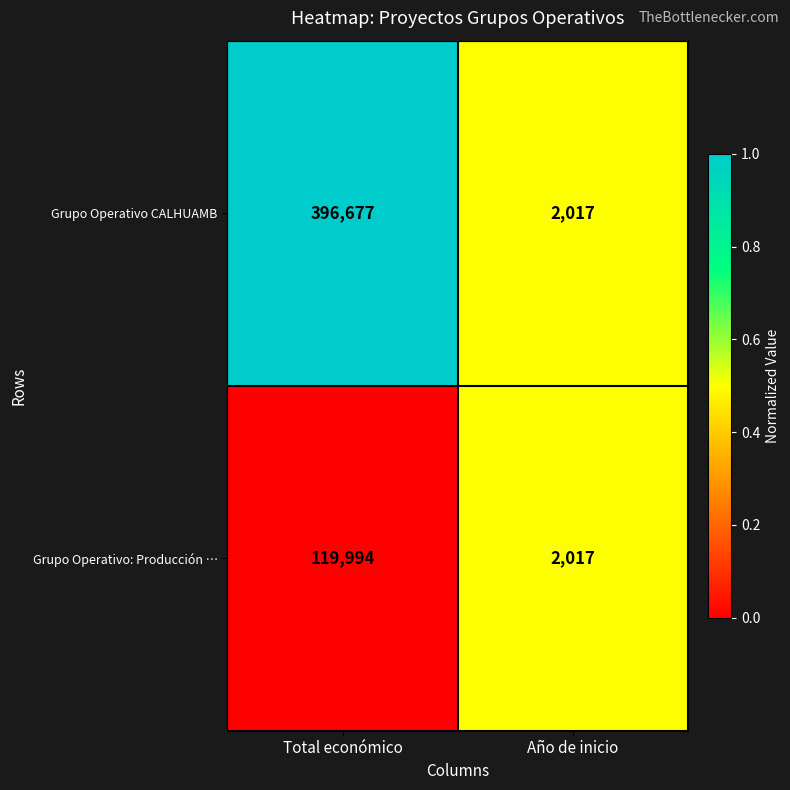

What is the difference between the Grupo Operativo CALHUAMB values at Año de inicio and Total económico?

394660